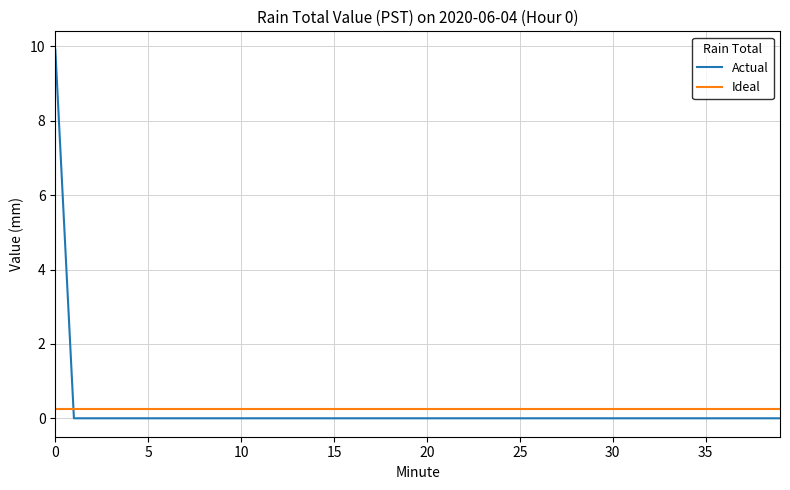

What is the sum of all Ideal values?

10.0